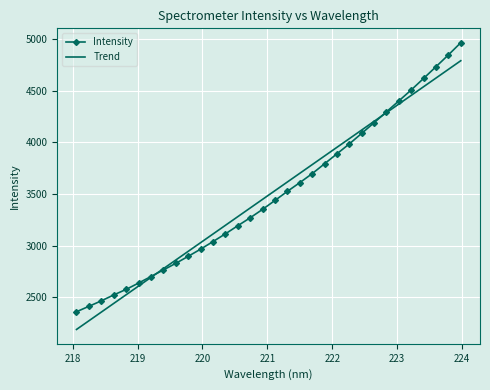

Which series has the largest range (max minus min)?

Intensity